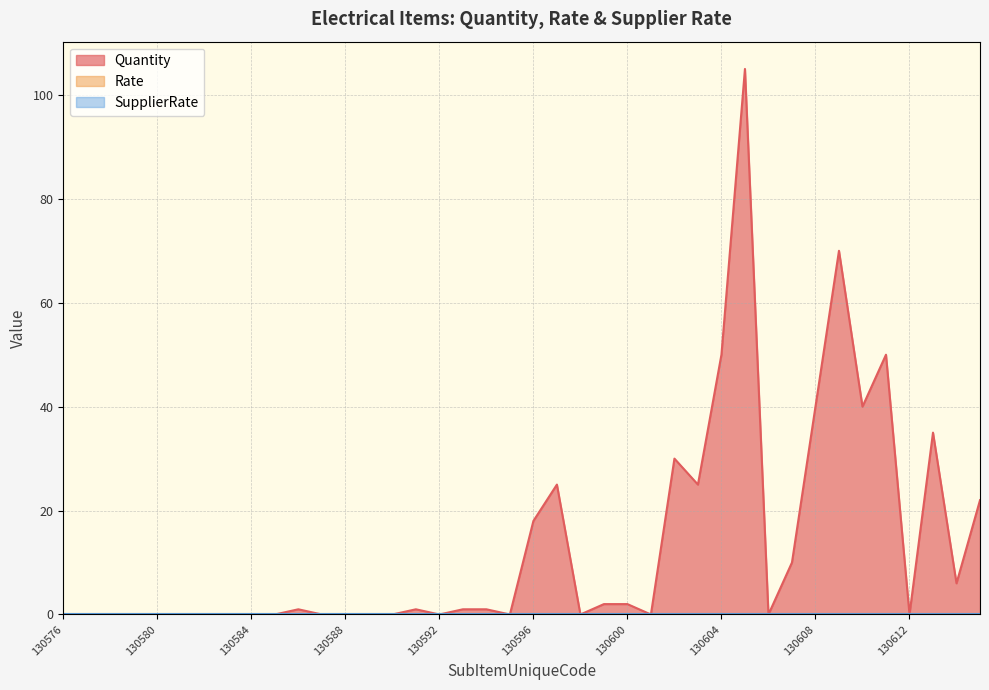

How many values in the Quantity series exceed 1?

16